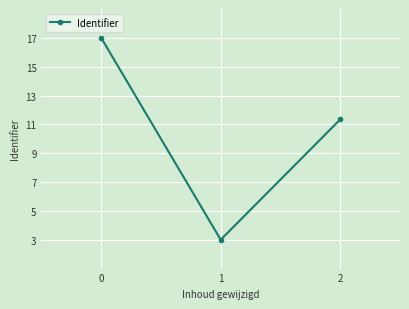

Rank the categories by value from lowest to highest.

1, 2, 0